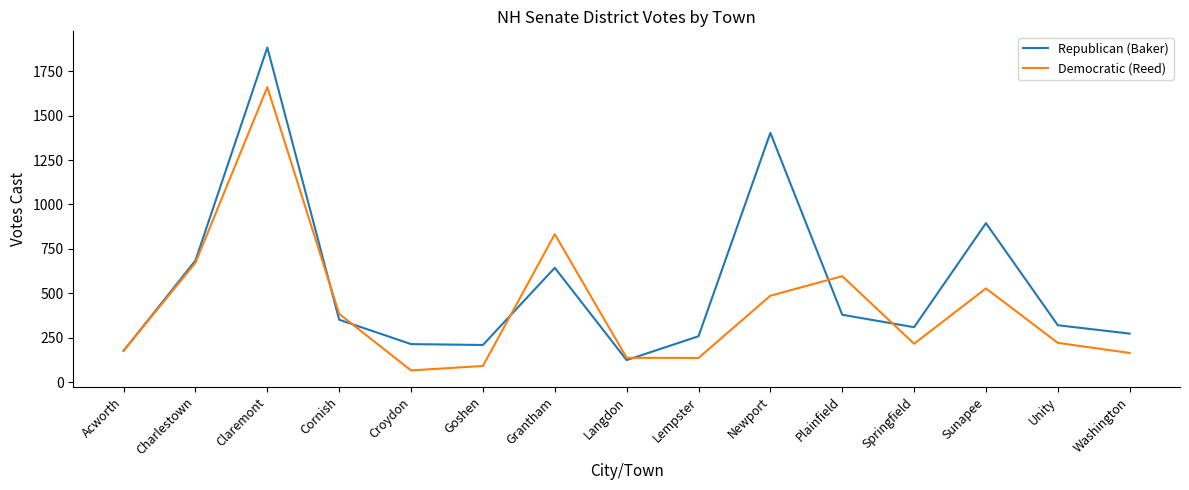

What position from the left is Croydon?

5